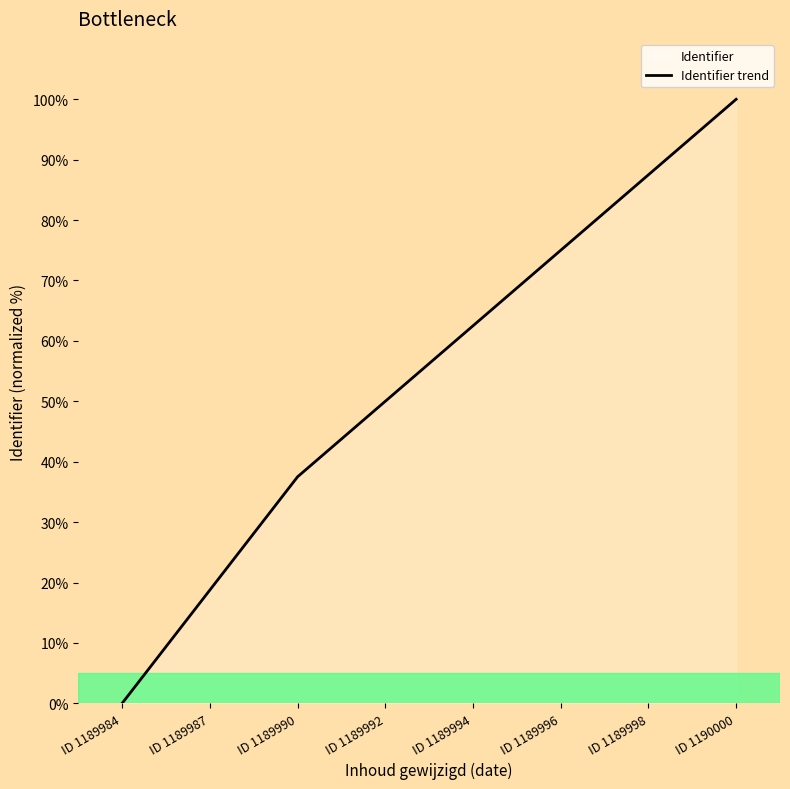

What is the difference between the maximum and minimum values?

100.0